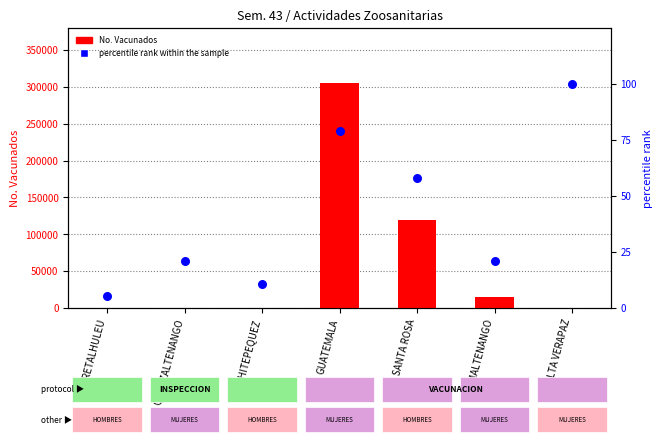

At which category is the sum across all series the highest?

GUATEMALA